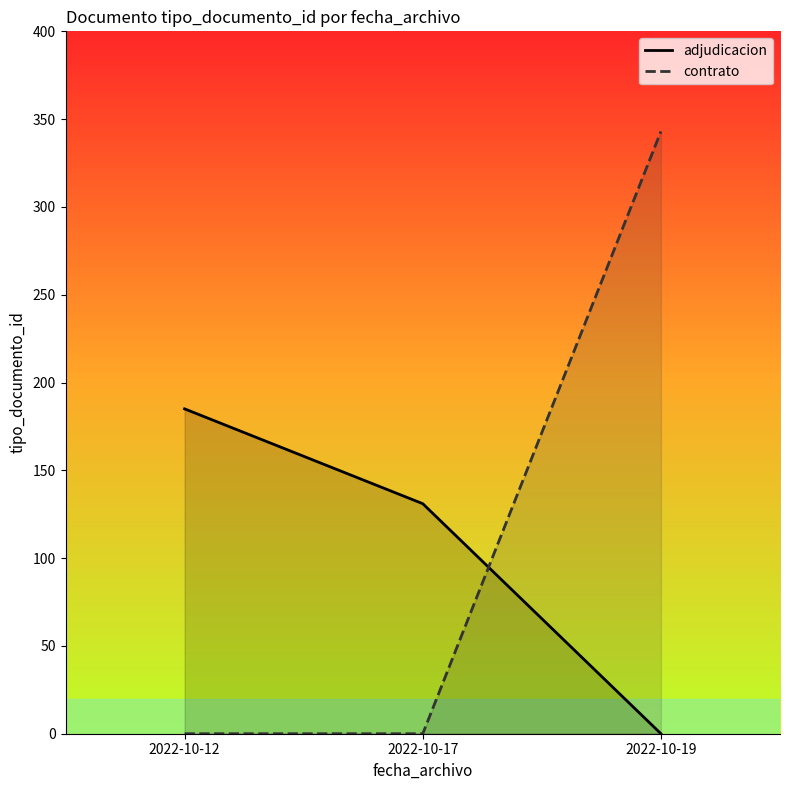

What is the sum of all adjudicacion values?

316